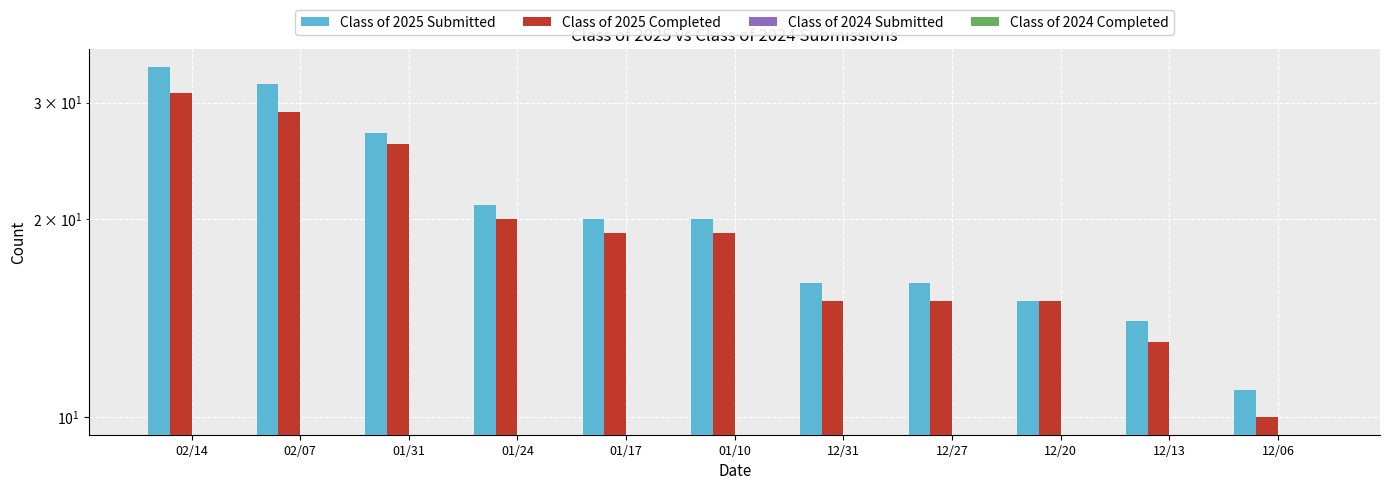

How many values in the Class of 2025 Submitted series exceed 20?

4